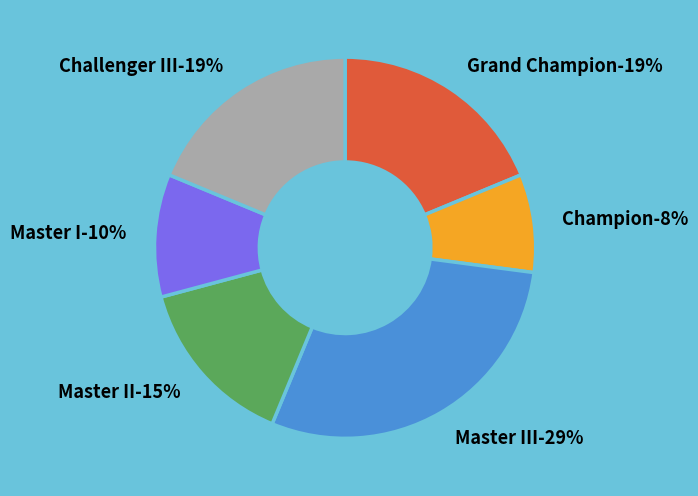

To the nearest percent, what is the difference between the largest and smallest slice percentages?

21%